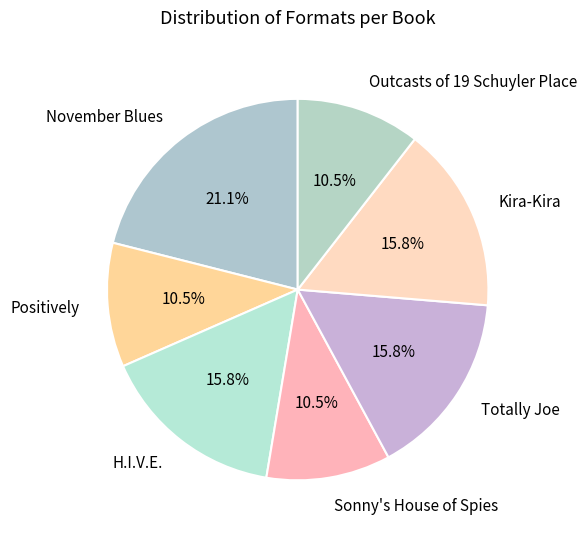

Is there a majority slice in this chart?

No